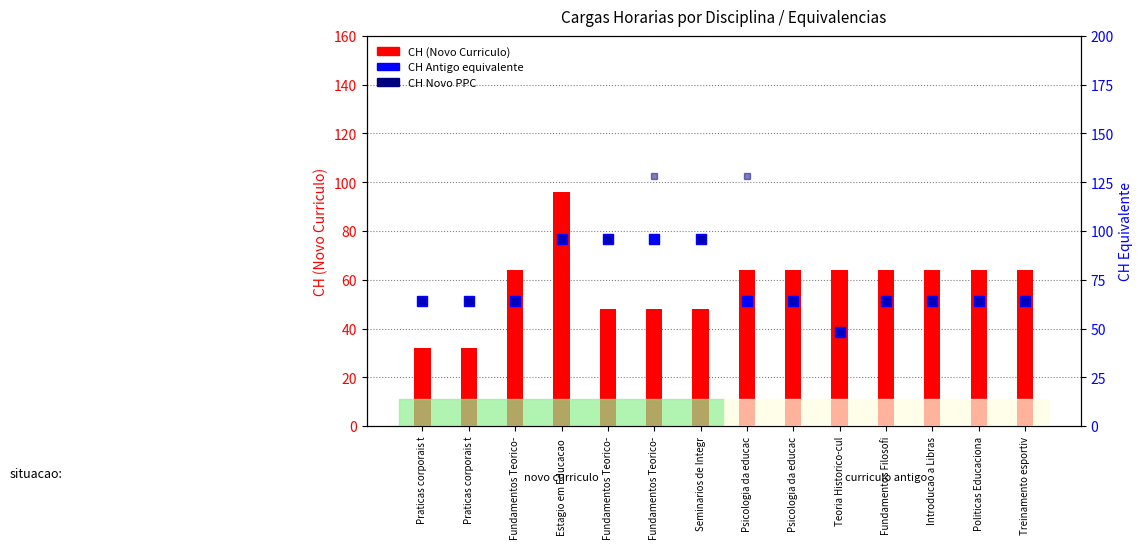

What is the difference between the maximum and minimum values in the CH Antigo (col_8) series?

48